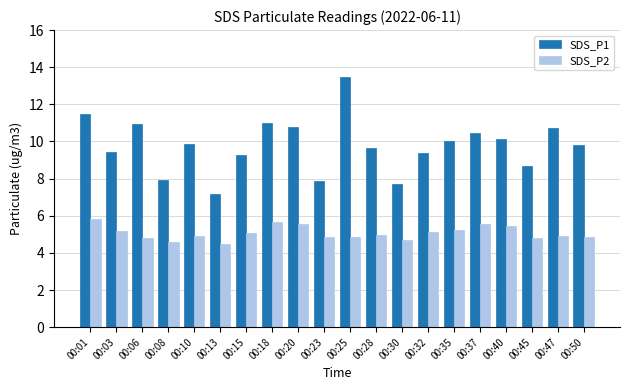

What is the total value across all series at 00:03?

14.6